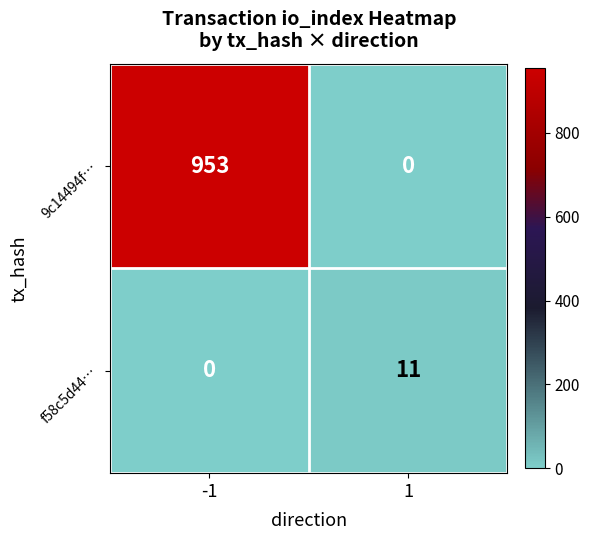

Is it true that 9c14494f… equals 953 at -1?

True